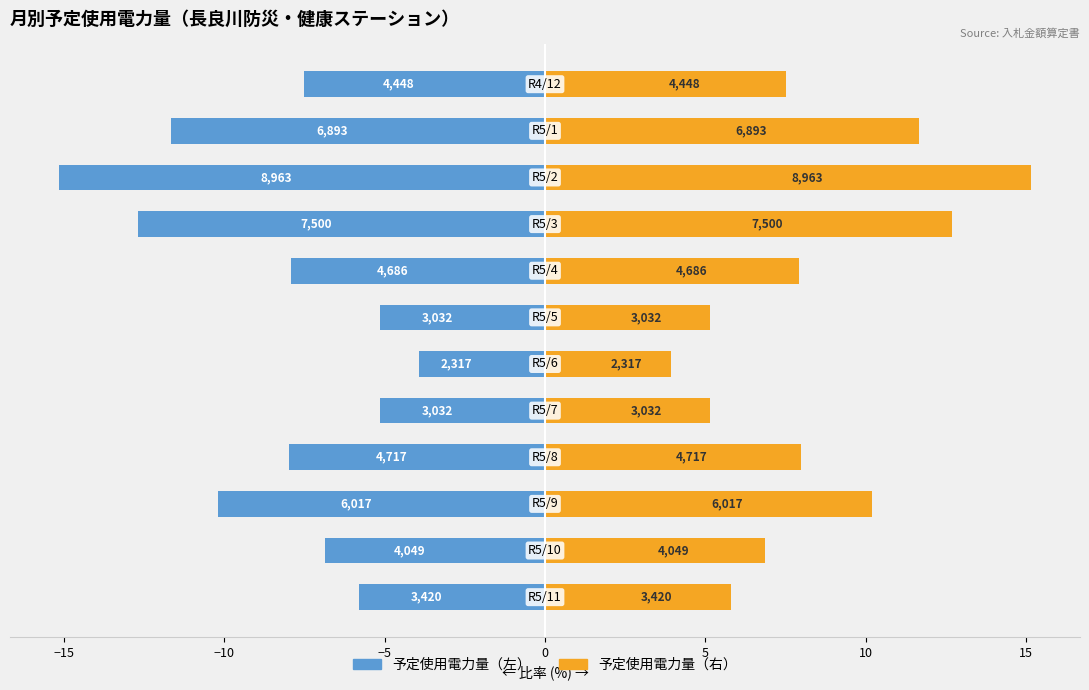

Is the value of 予定使用電力量 (kWh) at 10 greater than the value of 電力量 (比率%) at 11?

No